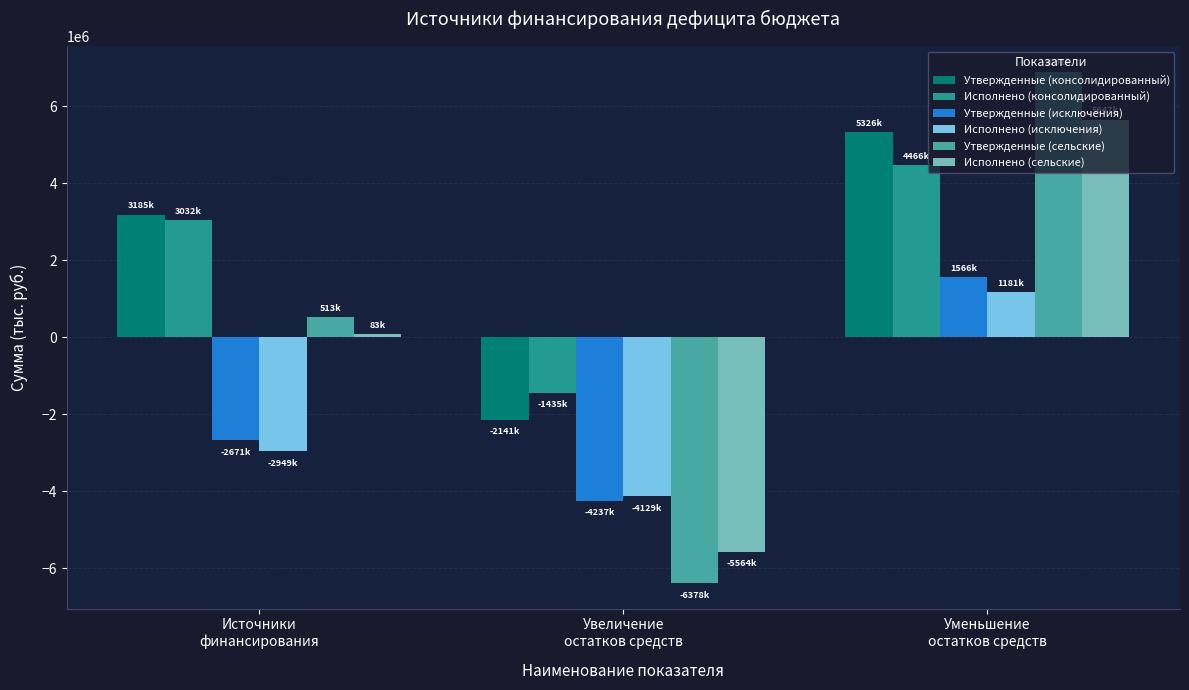

What is the highest value of the Утвержденные (сельские) series?

6891356.3